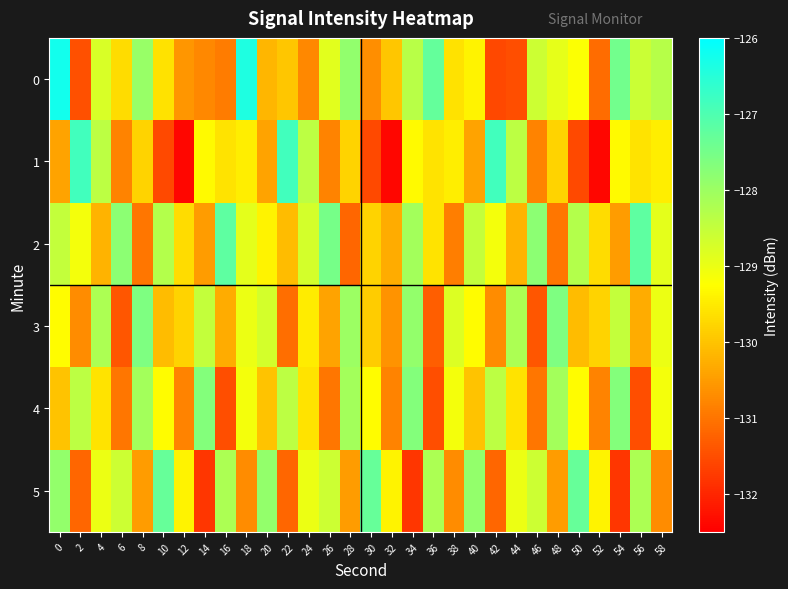

List the series in order of their peak value, highest first.

0, 1, 2, 5, 3, 4